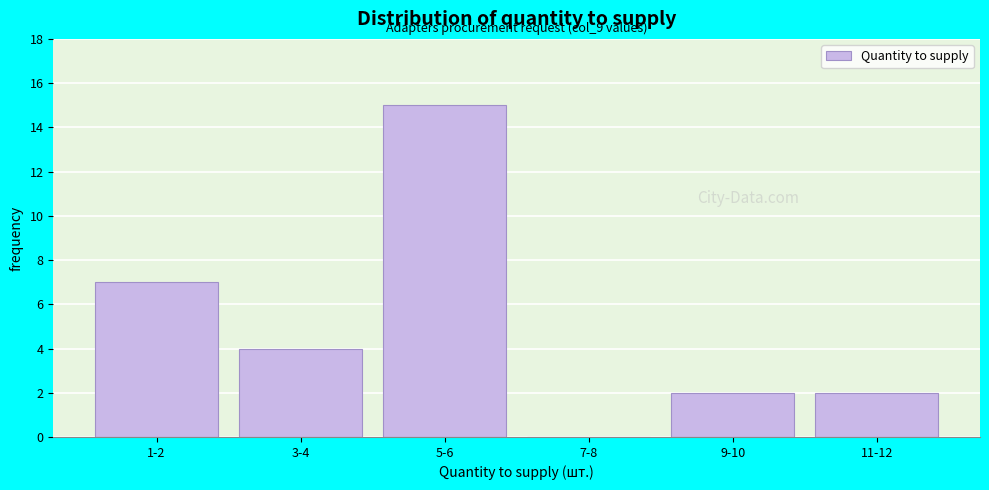

Reading right to left, what are all the values shown in this chart?

11-12=2	9-10=2	7-8=0	5-6=15	3-4=4	1-2=7